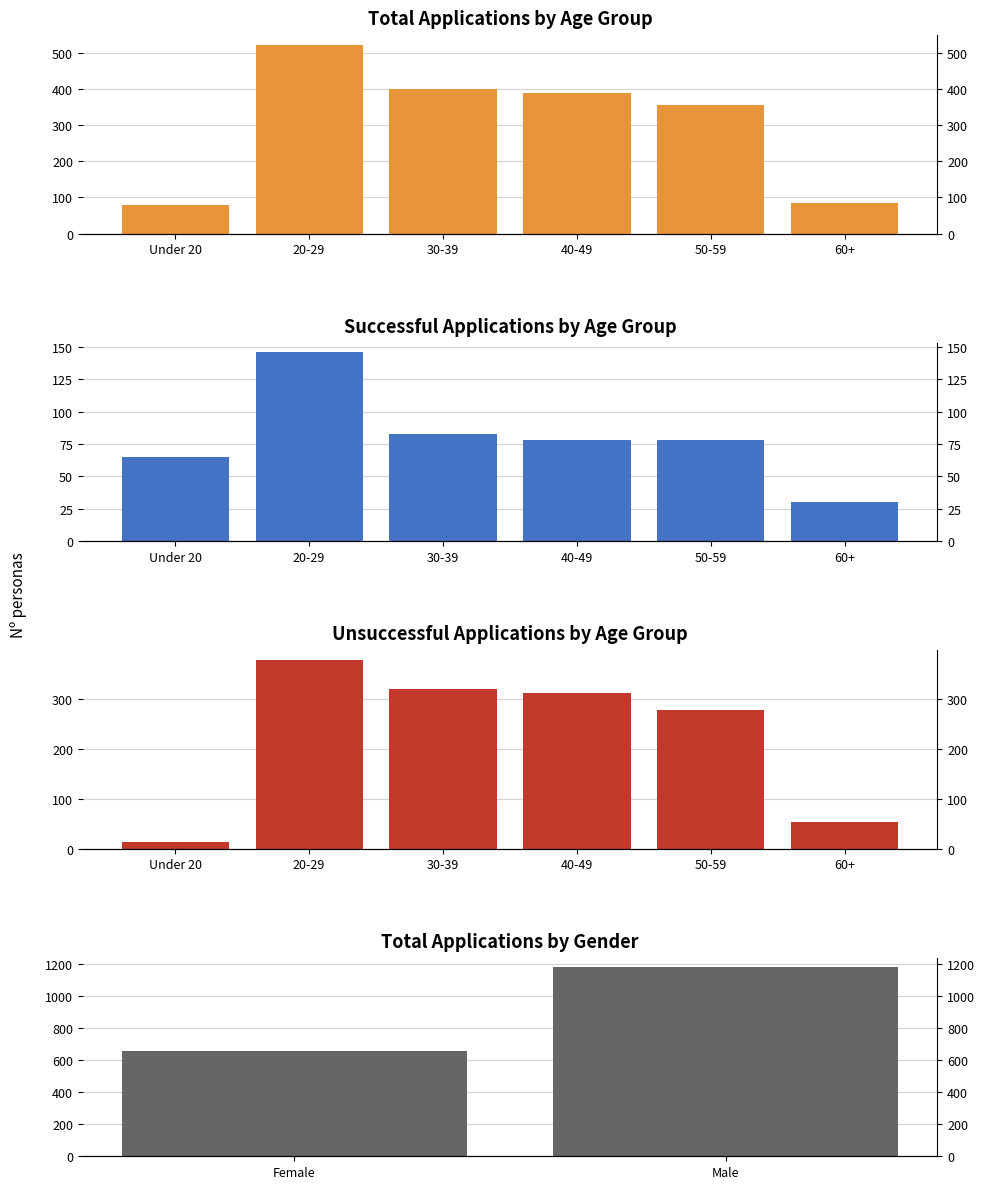

Which series has the largest total across all categories?

Total